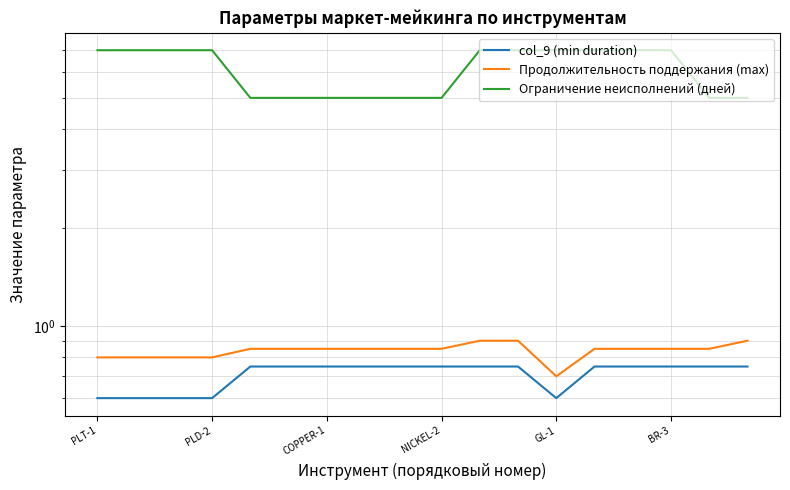

Reading right to left, extract all data points from this chart.

col_9 (min duration): 0.8	0.8	0.8	0.8	0.8	0.6	0.8	0.8	0.8	0.8	0.8	0.8	0.8	0.8	0.6	0.6	0.6	0.6
Продолжительность поддержания (max): 0.9	0.8	0.8	0.8	0.8	0.7	0.9	0.9	0.8	0.8	0.8	0.8	0.8	0.8	0.8	0.8	0.8	0.8
Ограничение неисполнений (дней): 5.0	5.0	7.0	7.0	7.0	7.0	7.0	7.0	5.0	5.0	5.0	5.0	5.0	5.0	7.0	7.0	7.0	7.0